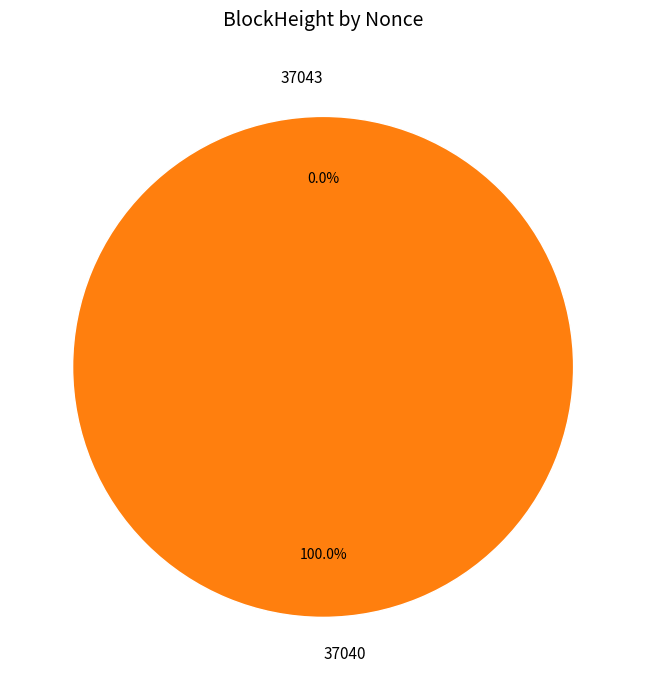

How many segments does this pie chart have?

2